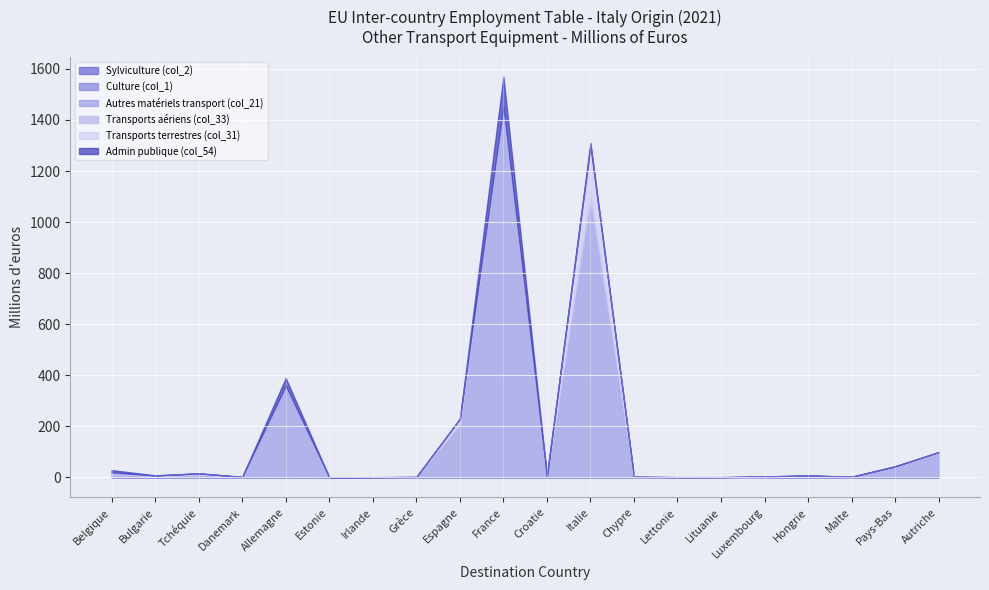

What is the difference between the Transports aériens (col_33) values at Italie and Estonie?

58.8